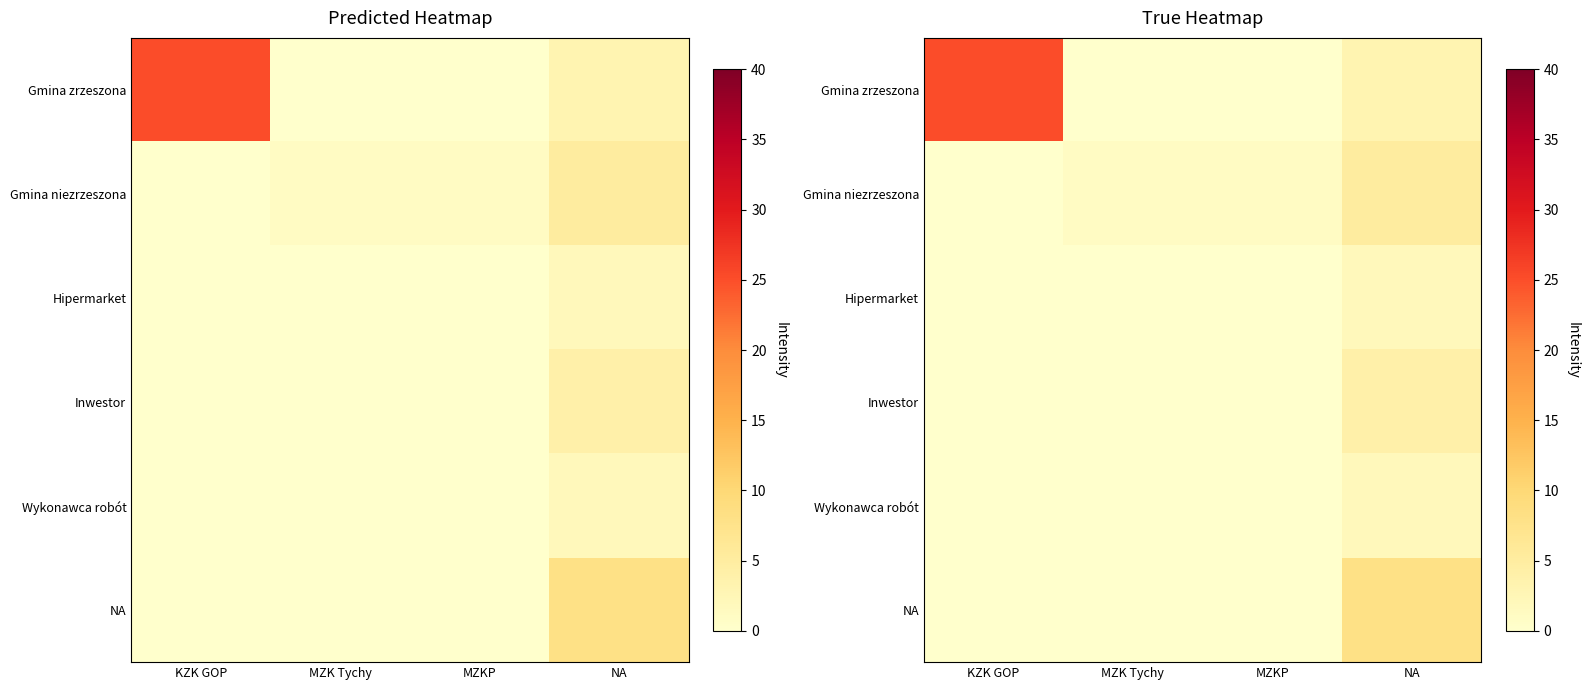

What is the difference between the second highest and minimum values in the Gmina zrzeszona series?

3